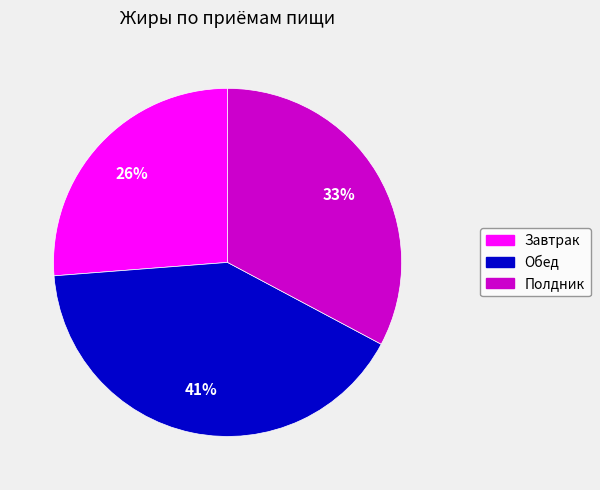

Do Обед and Полдник together represent more than half of the pie?

Yes